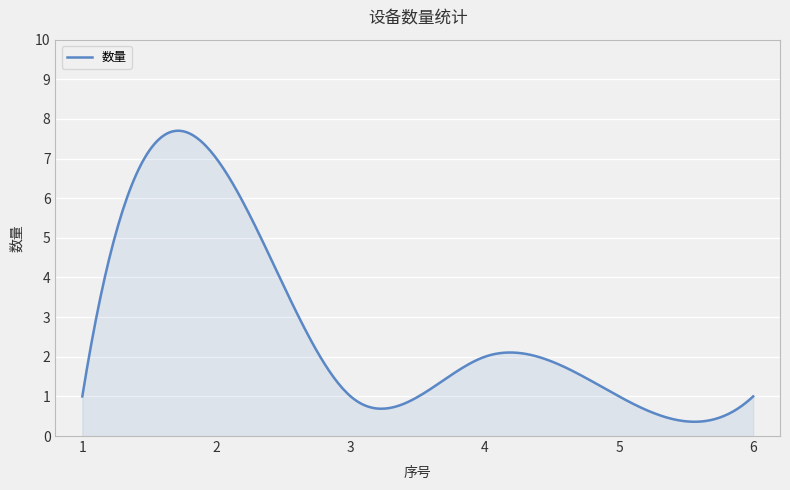

What is the difference between the maximum and minimum values?

7.3